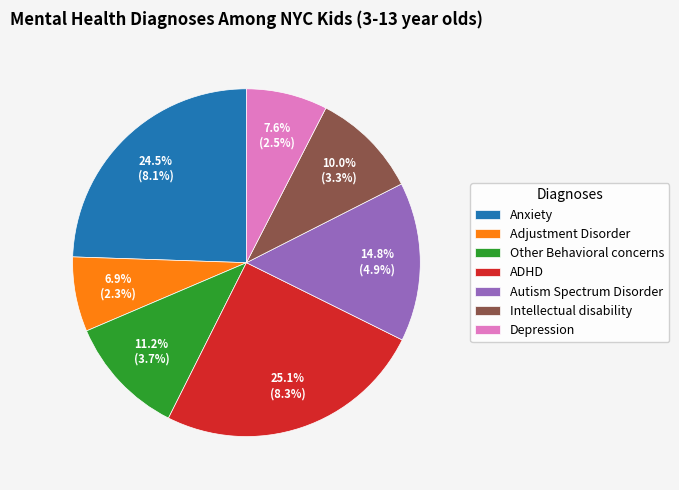

To the nearest percent, what is the difference between the largest and smallest slice percentages?

18%